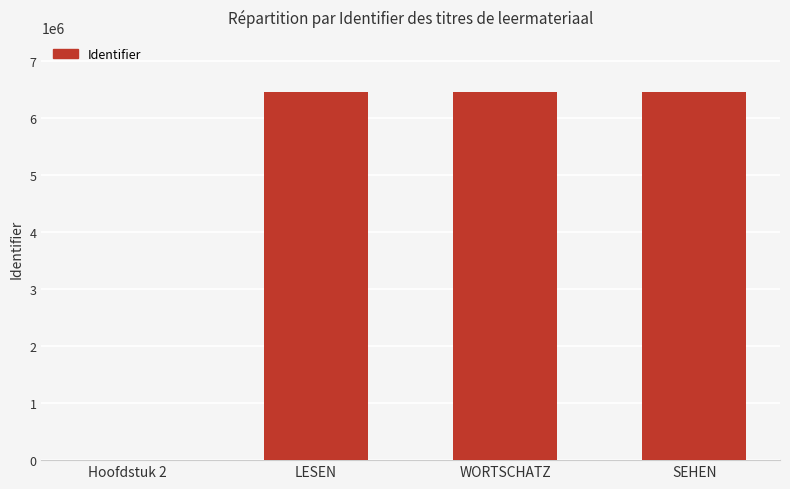

The value at Hoofdstuk 2 is 0. True or false?

True